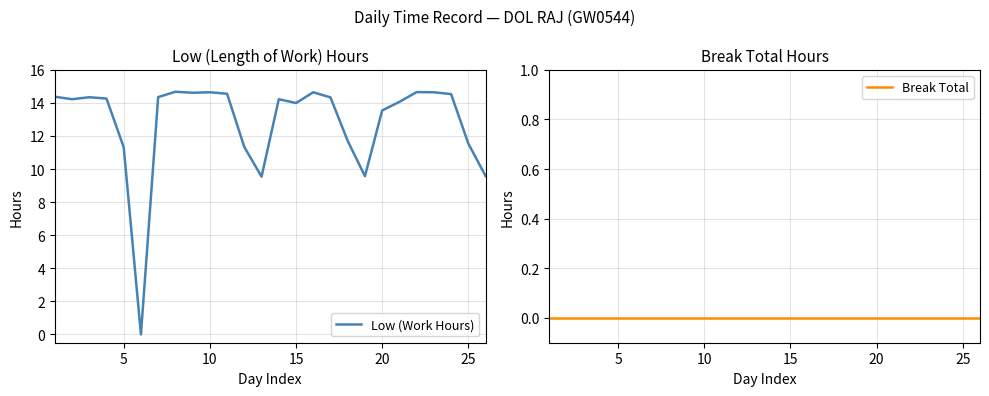

What is the maximum value for Low (Work Hours)?

14.7